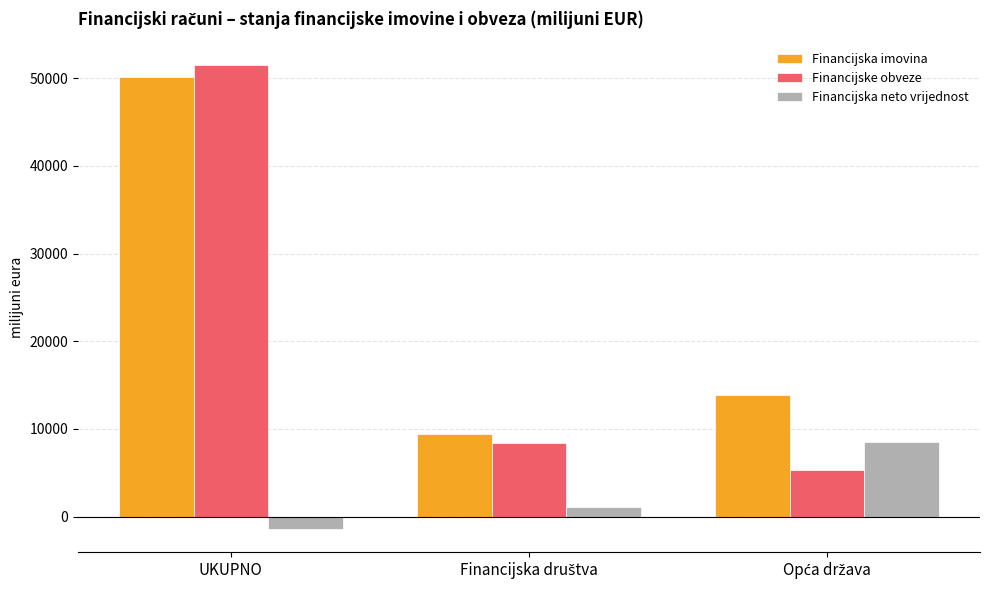

What is the difference between the maximum and minimum values in the Financijska neto vrijednost series?

9972.3